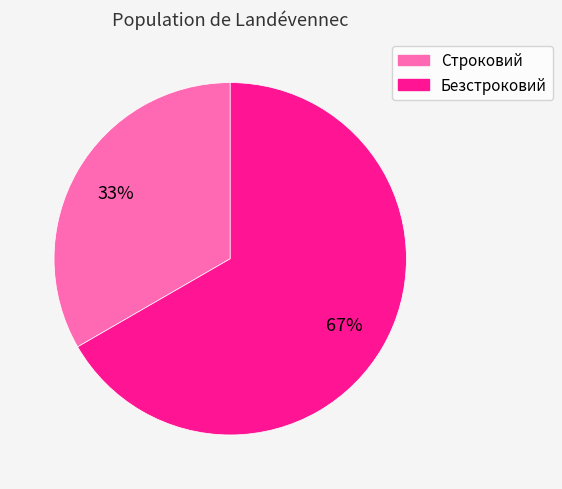

Rank the categories by value from highest to lowest.

Безстроковий, Строковий